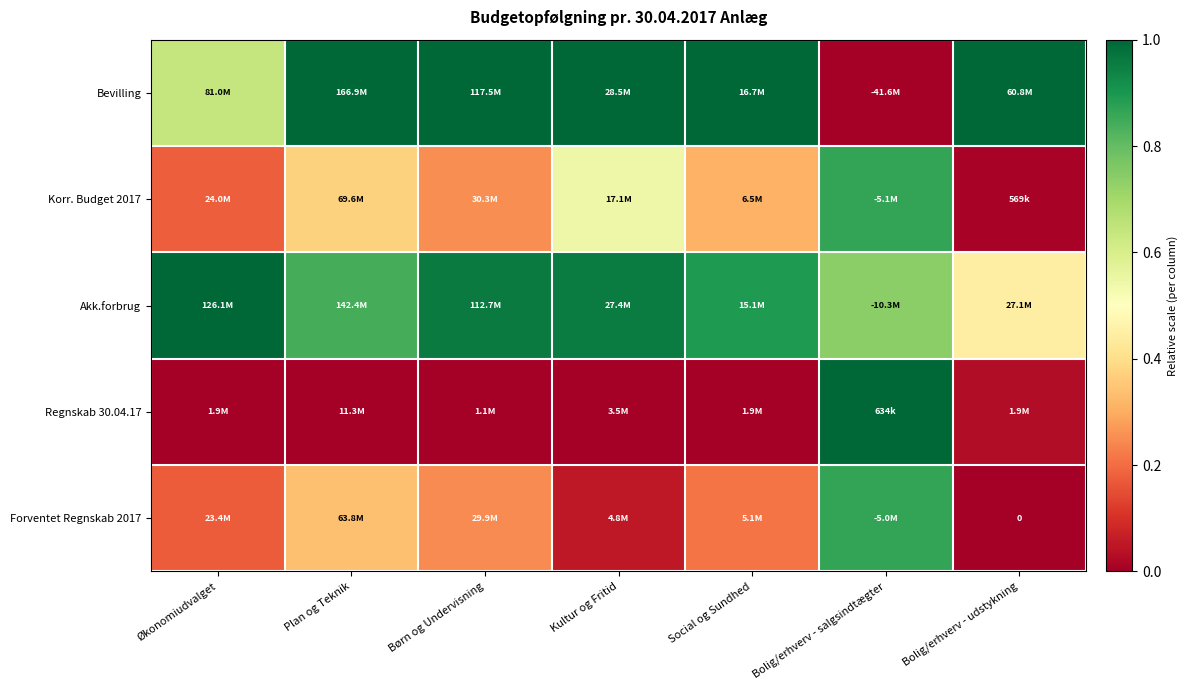

Rank the series at Bolig/erhverv - udstykning from highest to lowest value.

Bevilling, Akk.forbrug, Regnskab 30.04.17, Korr. Budget 2017, Forventet Regnskab 2017